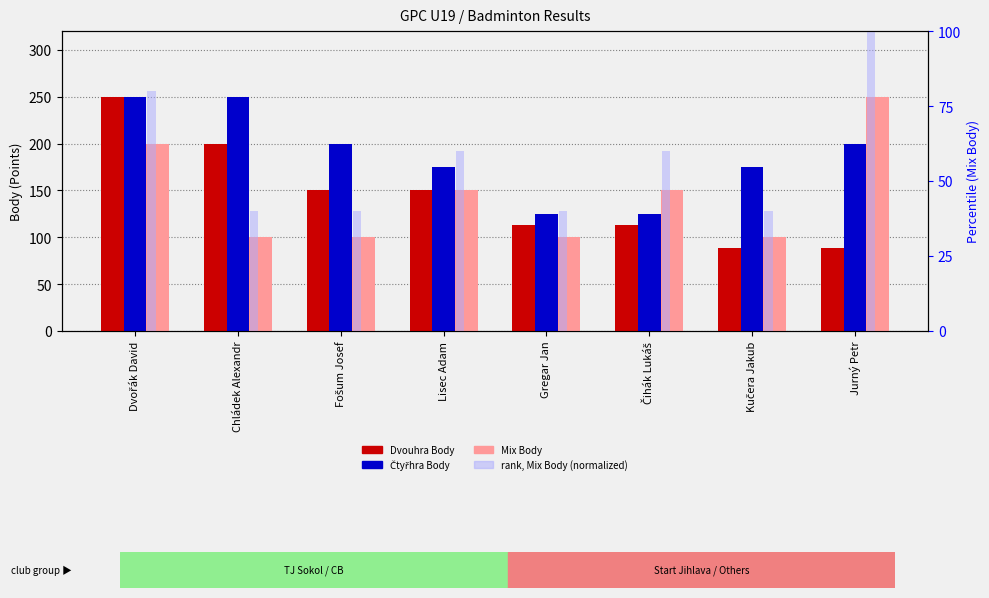

What value does the rank (Mix, normalized) series have at Lisec Adam, to the nearest 5?

60